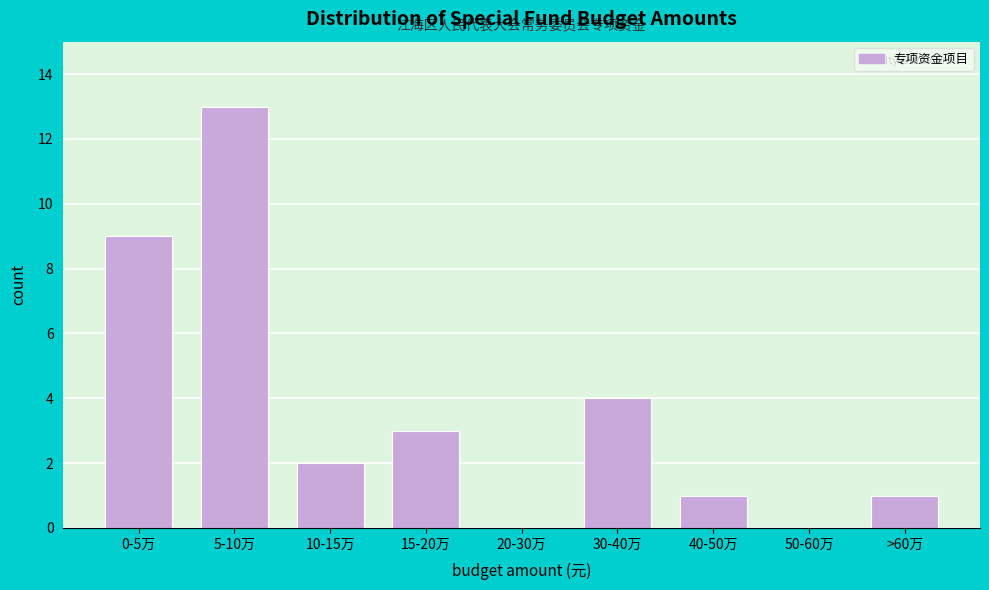

Reading right to left, list all the values displayed in this chart.

>60万=1	50-60万=0	40-50万=1	30-40万=4	20-30万=0	15-20万=3	10-15万=2	5-10万=13	0-5万=9